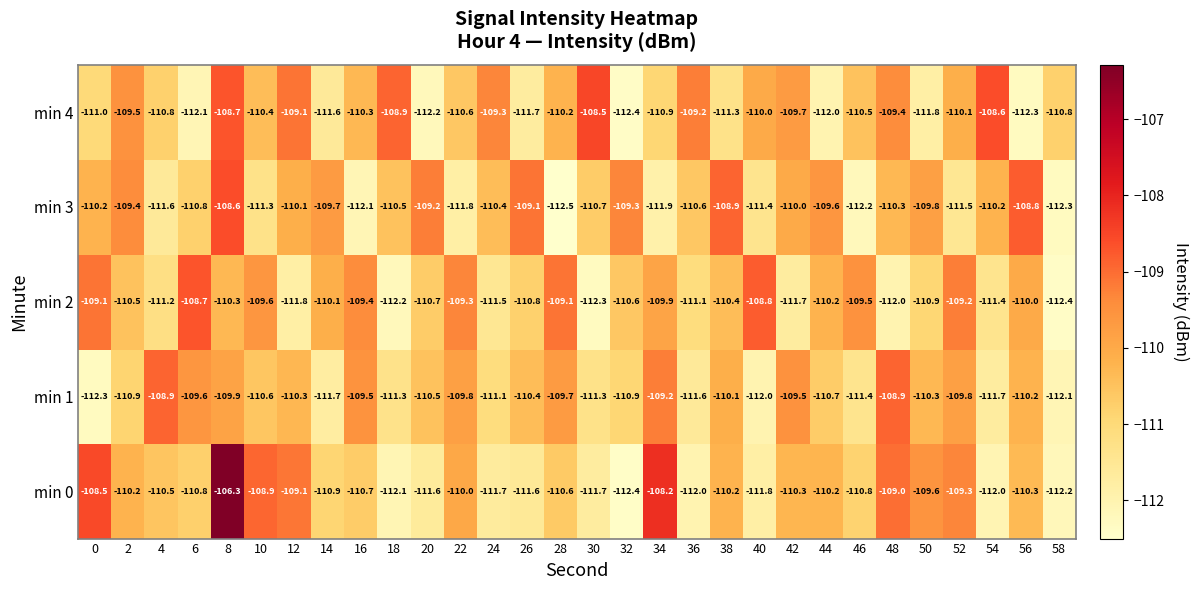

The value of min 3 at 48 is -162.1. True or false?

False